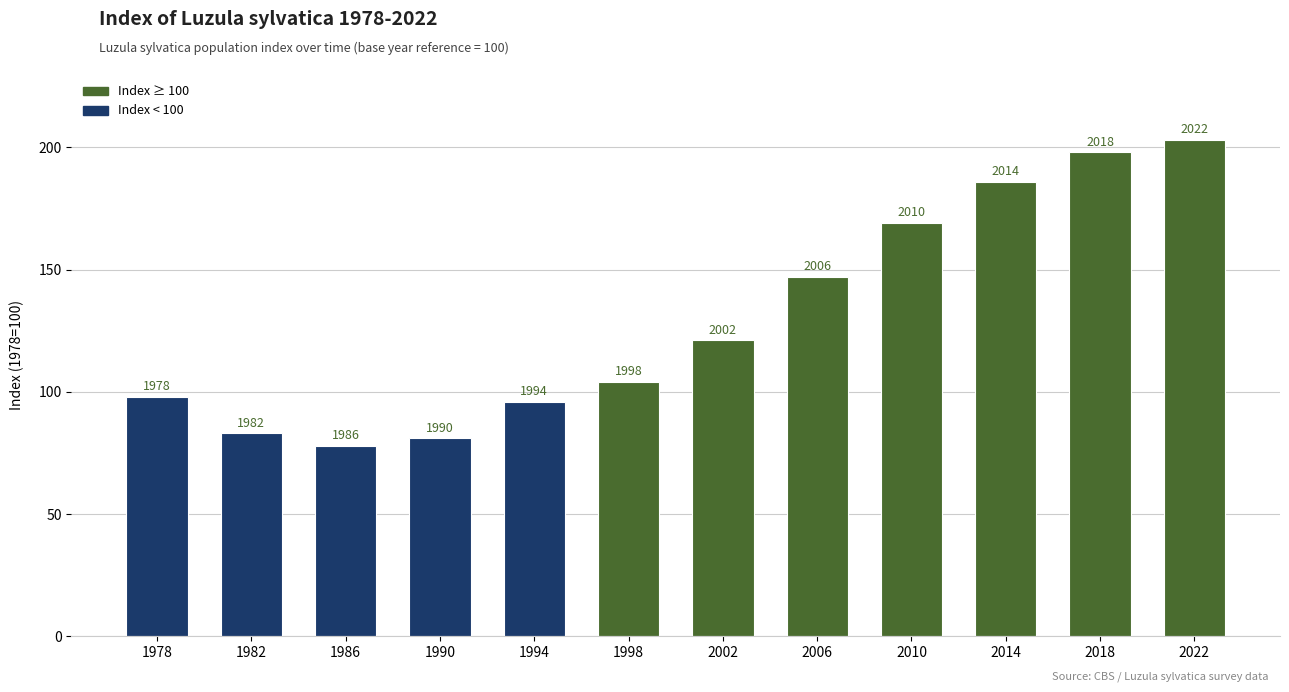

Which category has the highest value across all series?

2022